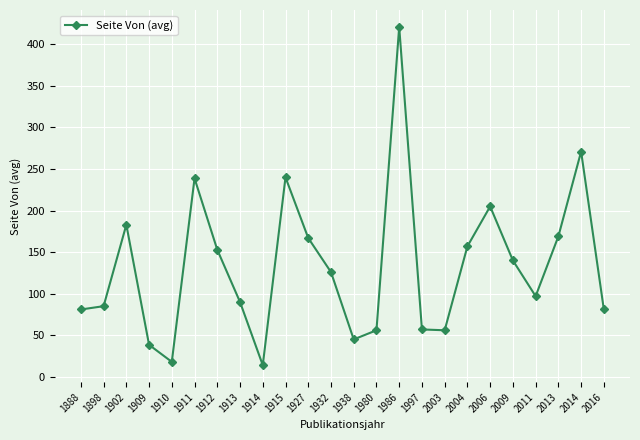

How many categories are shown in the chart?

24